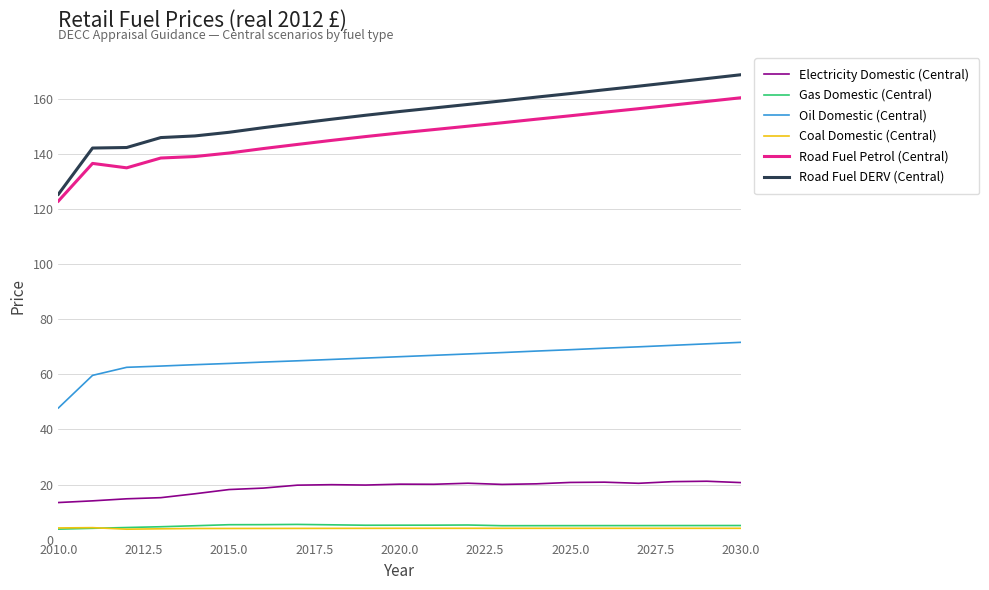

Which series has the widest spread of values?

Road Fuel DERV (Central)